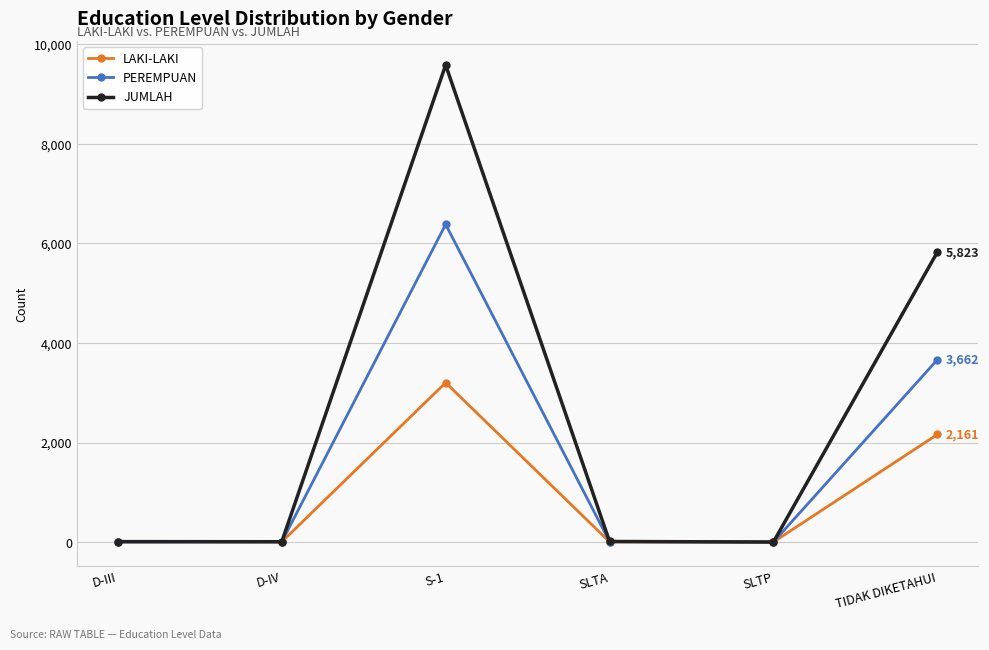

How many series are shown in this chart?

3